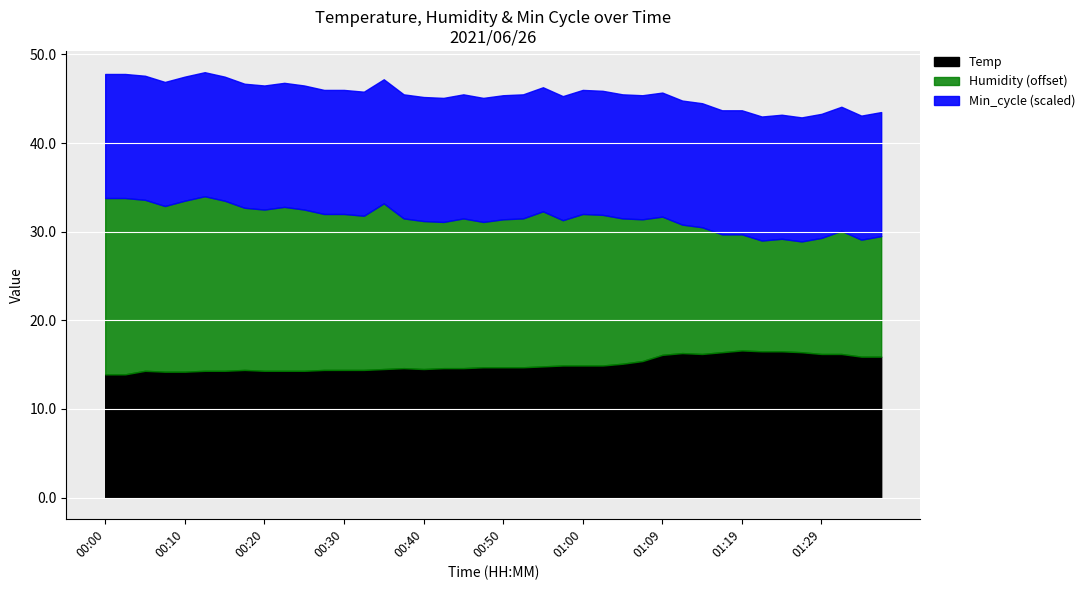

The Temp series shows 13.9 at 00:02. True or false?

True